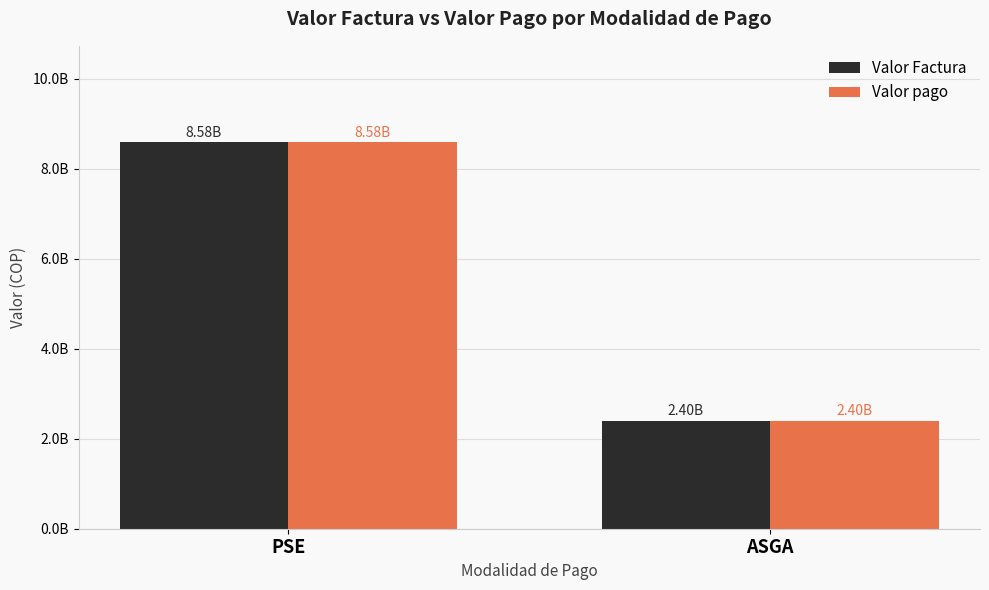

Does the chart contain any negative values?

No